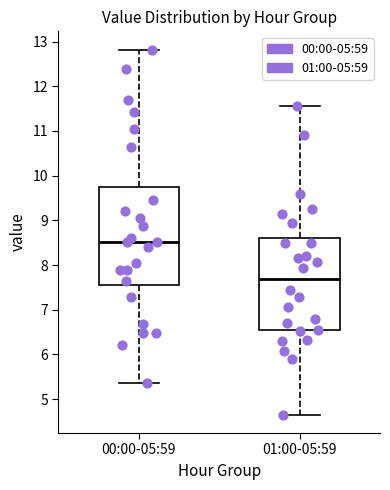

Which box's median line is the lowest?

01:00-05:59